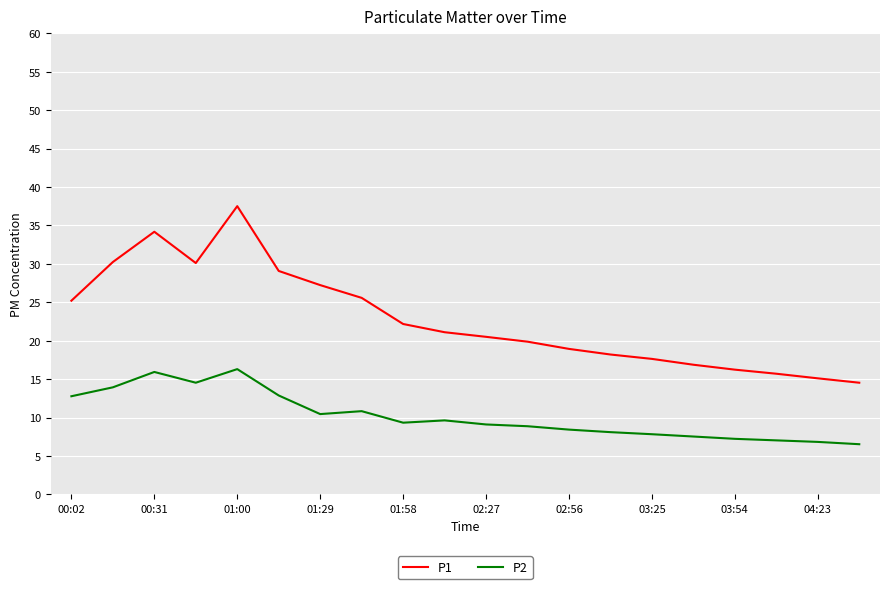

Rank the series by their average value, from highest to lowest.

P1, P2